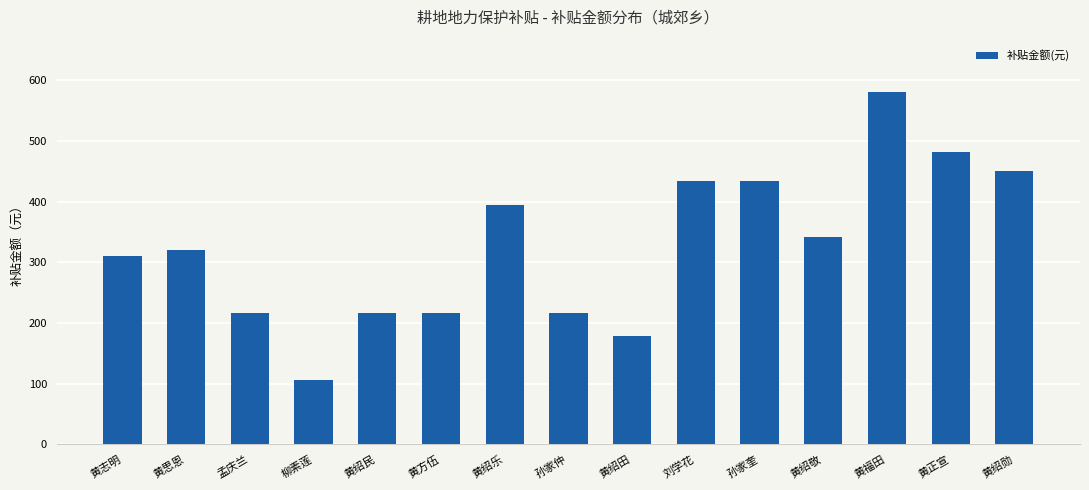

What value does the data have at 孙家仲?

217.2